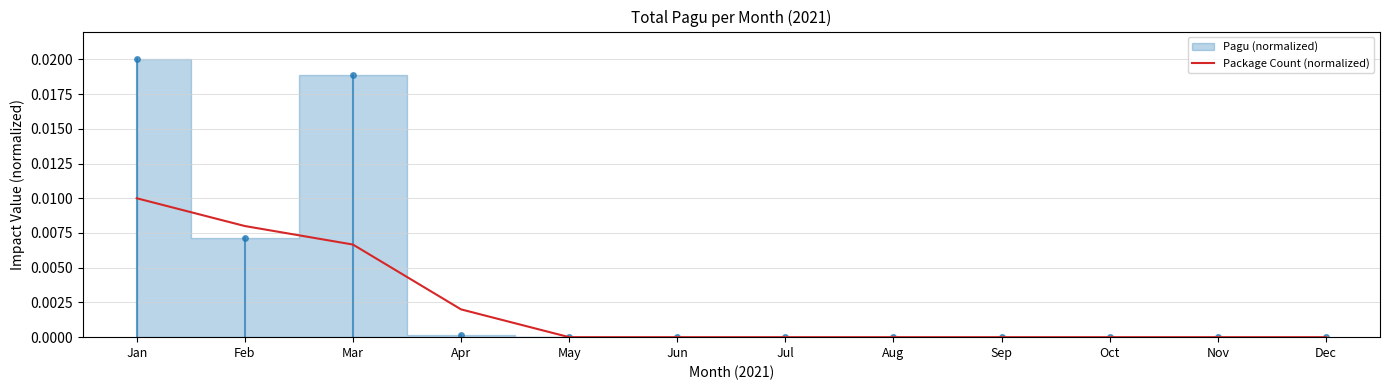

True or false: the data shows 0.0 at Jul.

True